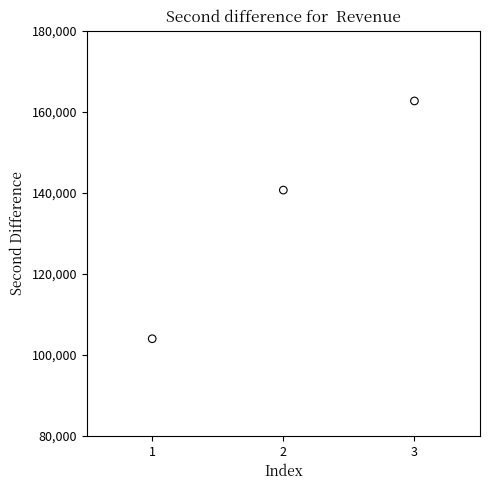

What Y value in the scatter plot is closest to 133316?

140664